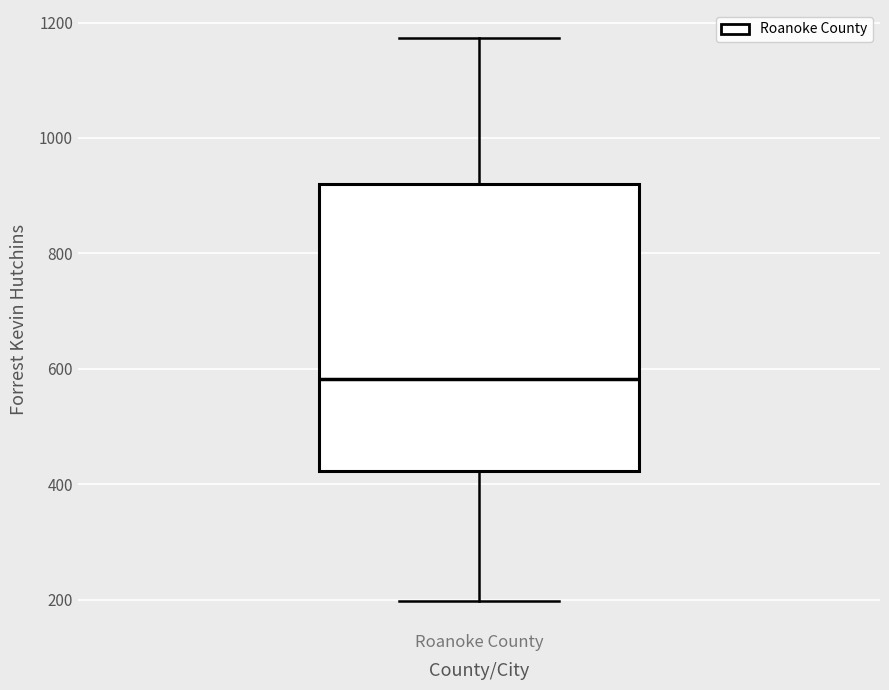

Transcribe this box plot: give where the median line is, the range the box spans, and where the two whiskers end, as read against the y-axis. The values are not printed on the chart, so give them approximately, as read against the axis.

median 580, box 420 to 920, whiskers 200 to 1180